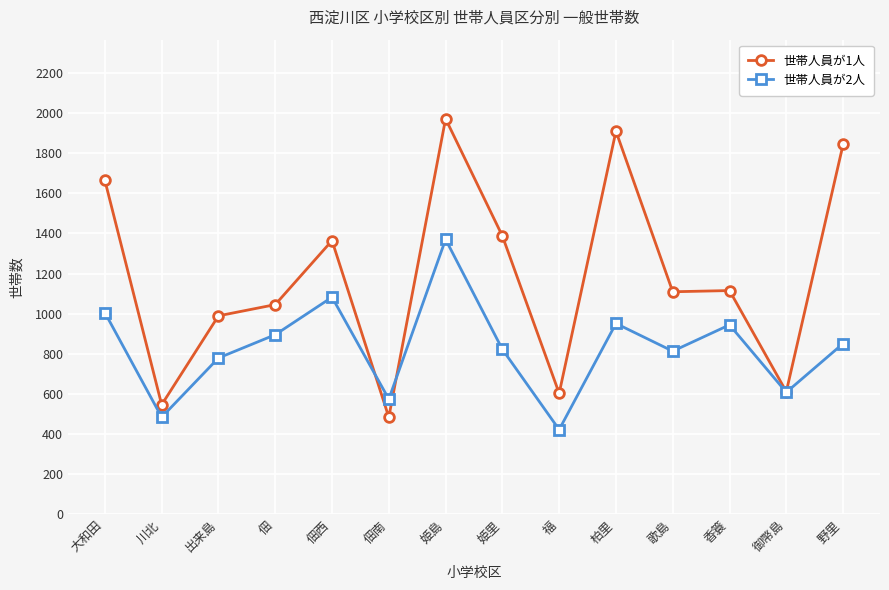

What value does the 世帯人員が2人 series have at 佃, to the nearest 100?

900